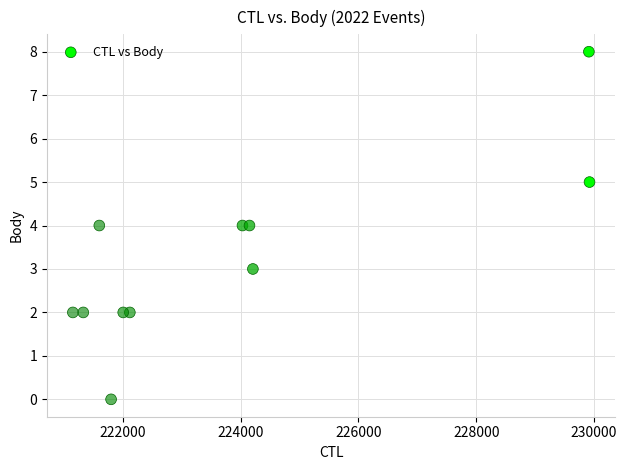

What is the average X value?

223839